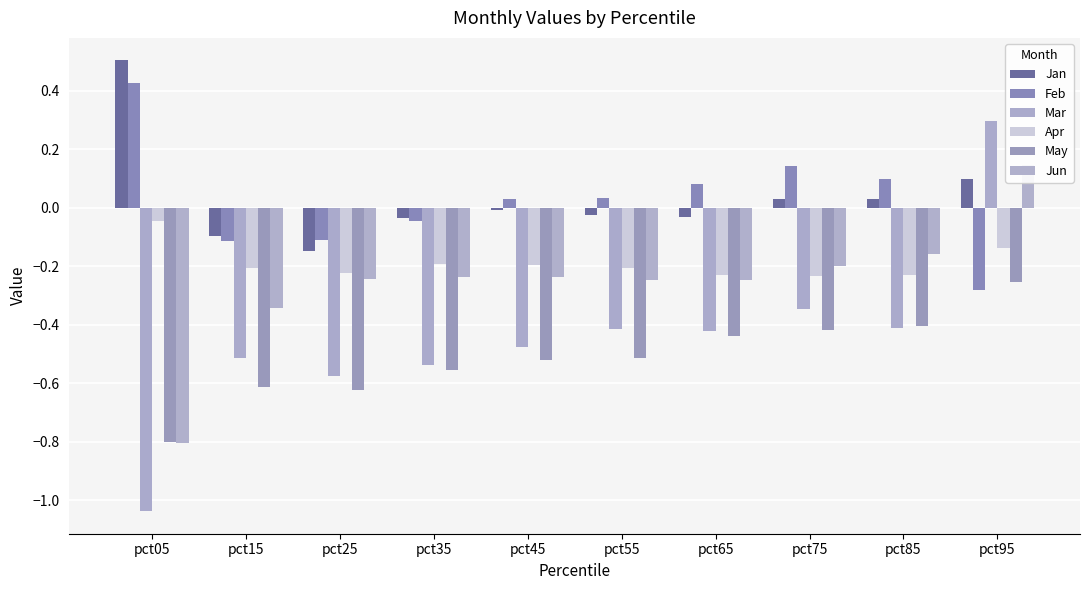

Which has a higher value, pct85 or pct95?

pct95